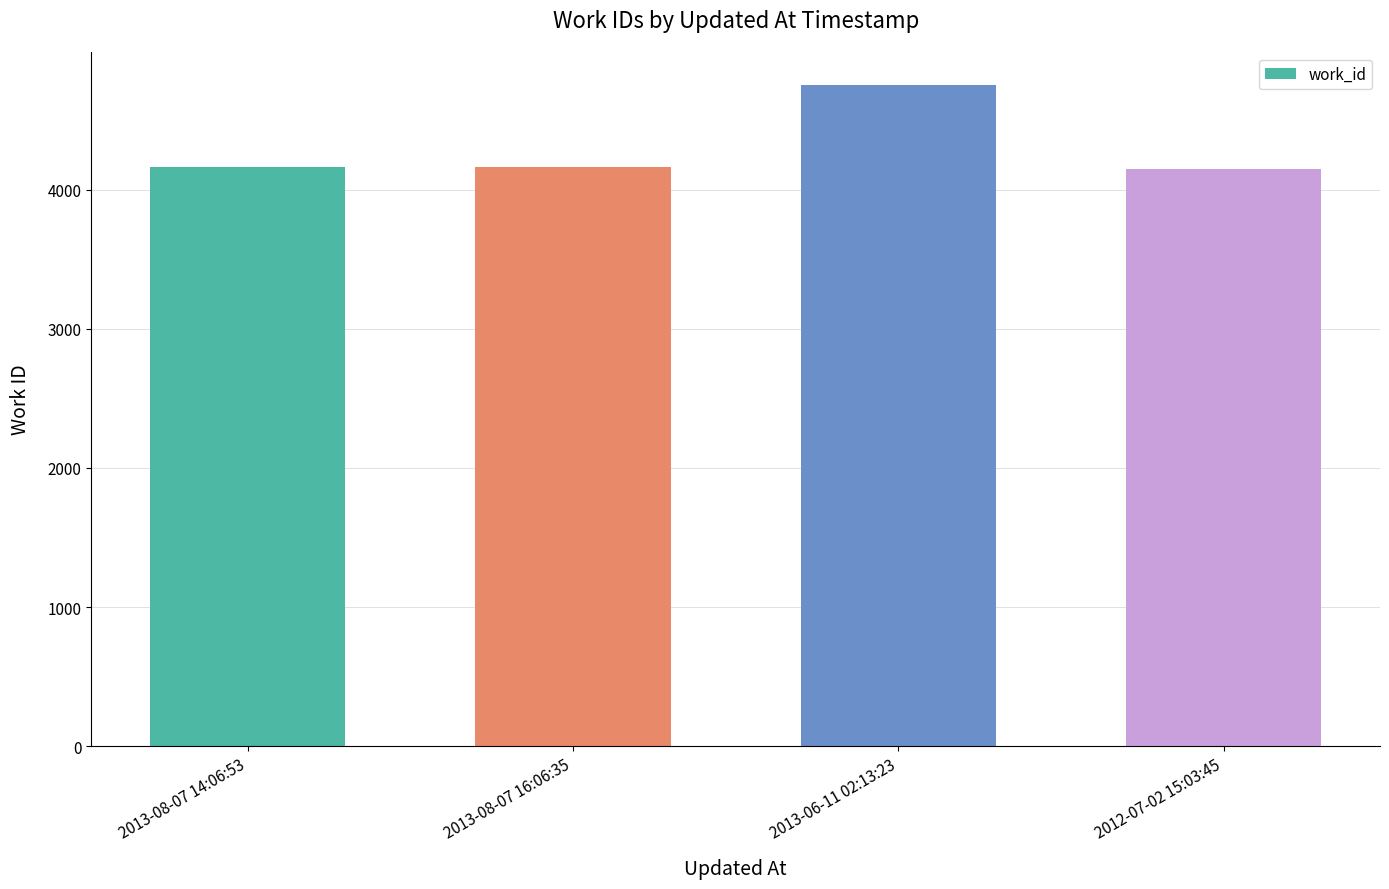

The value at 2013-06-11 02:13:23 is 4754. True or false?

True